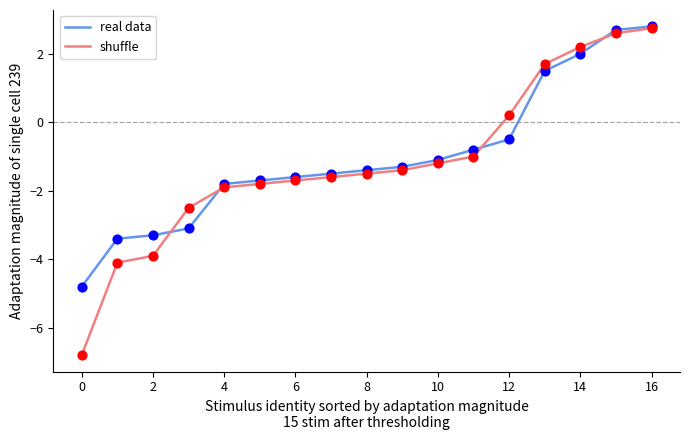

Which series has the largest range (max minus min)?

shuffle